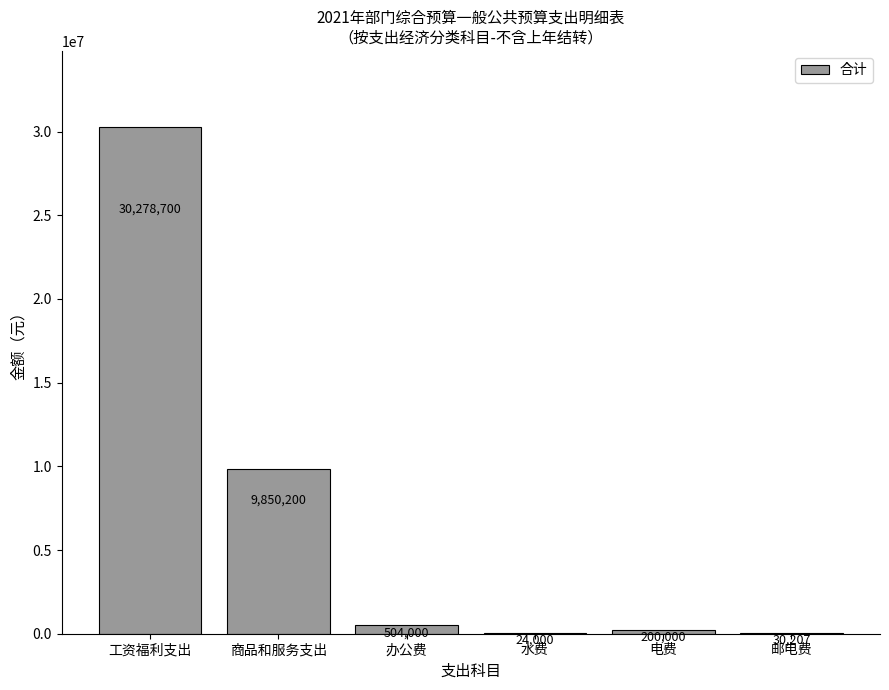

Is it true that the value at 电费 is 200000?

True